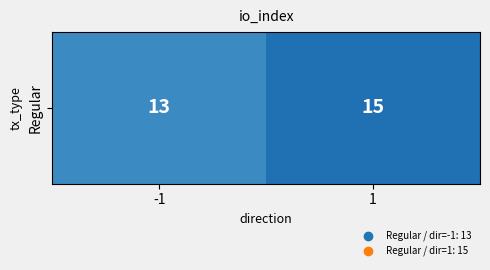

List the labels in order of value, largest first.

1, -1